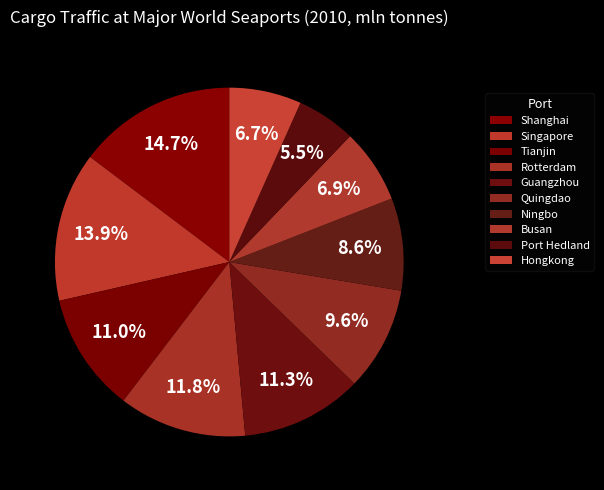

To the nearest percent, what is the difference between the Singapore and Shanghai slice percentages?

1%